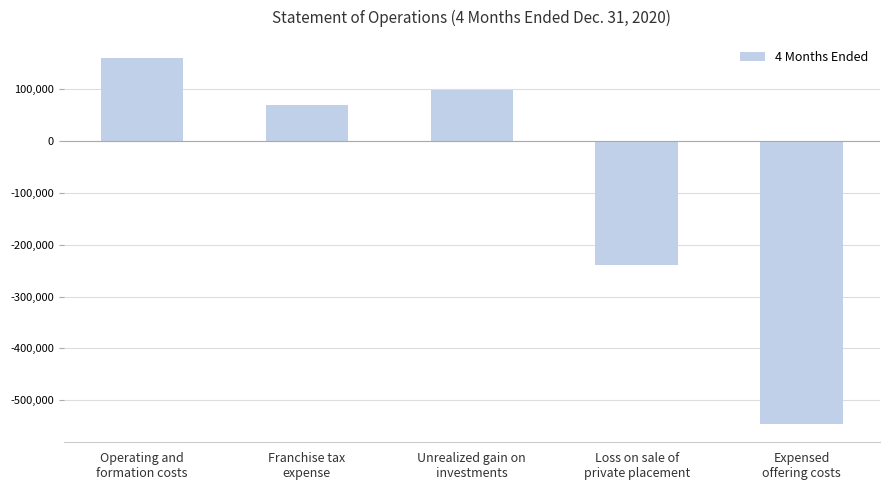

The chart shows a value of -777800 at Expensed
offering costs. True or false?

False